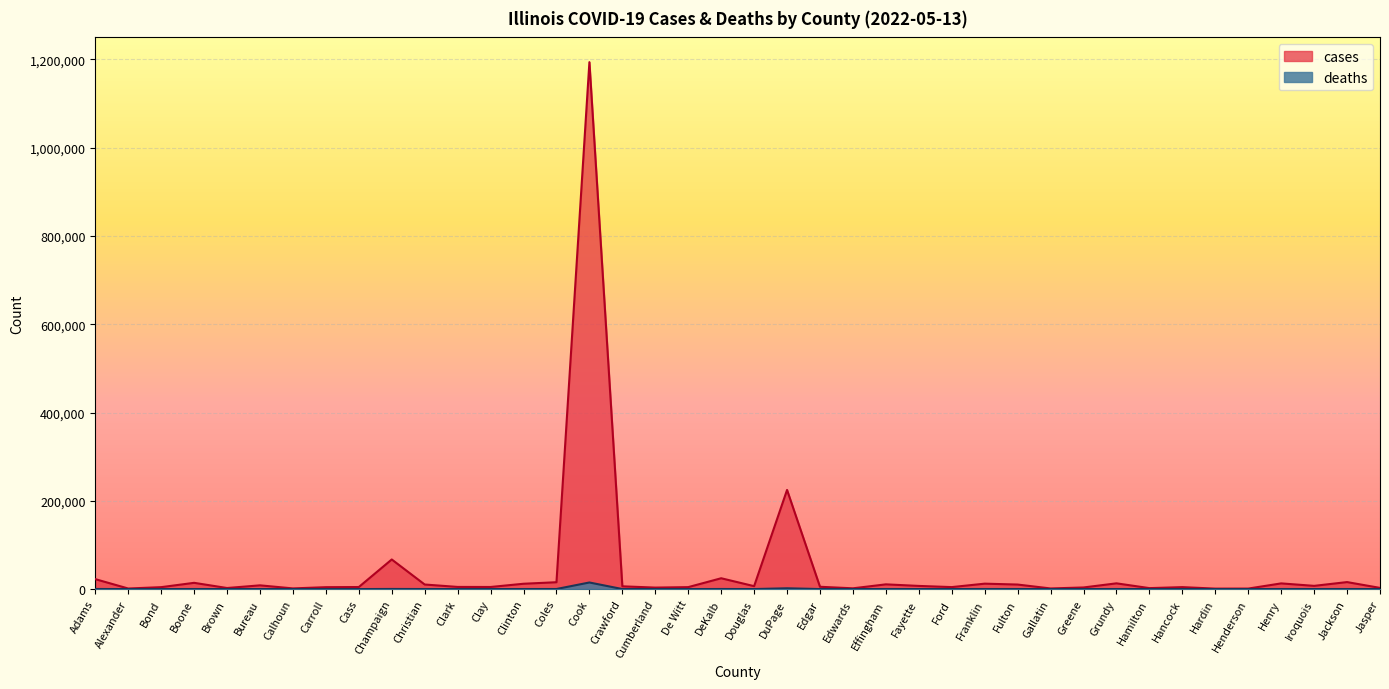

Reading left to right, extract all data points from this chart.

cases: 22525	1288	4370	14162	2430	8461	1537	4301	4640	67086	10330	4887	4750	12066	15526	1193914	6249	3381	4424	24537	6609	224631	5209	1749	10711	7155	4496	12272	10257	1415	3663	13009	2181	4420	1059	1166	12884	7294	15840	2691
deaths: 238	15	37	130	21	140	8	49	44	296	131	60	74	122	175	14936	61	49	45	201	61	1806	79	29	150	104	75	178	135	18	58	140	34	58	20	28	150	118	130	33